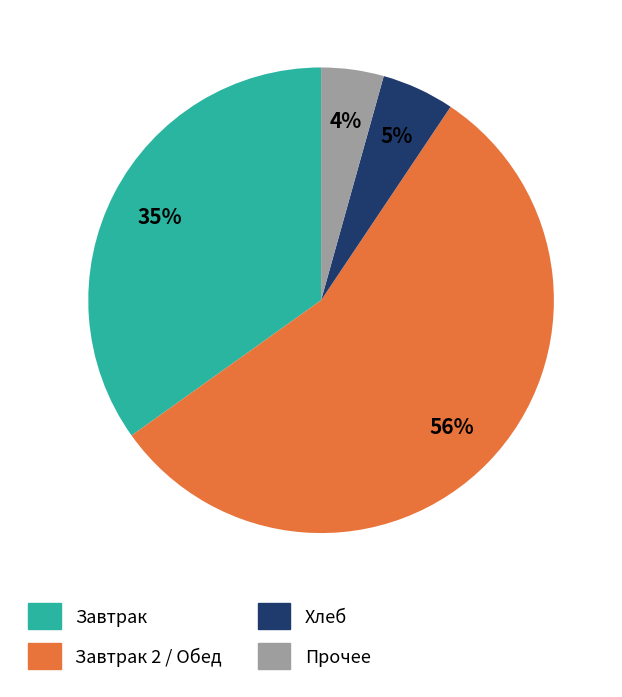

To the nearest percent, what is the average slice percentage?

25%